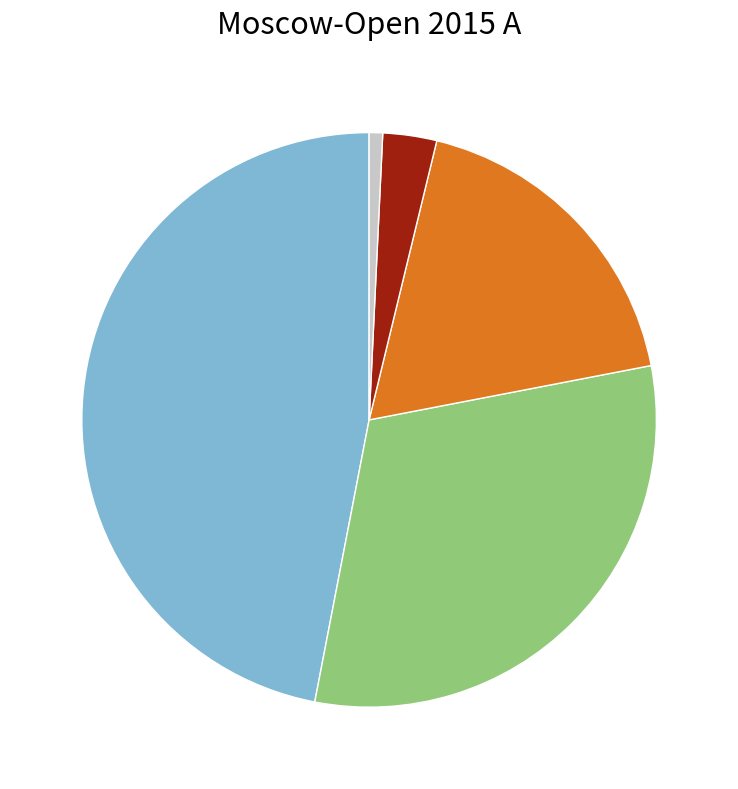

Is there a majority slice in this chart?

No